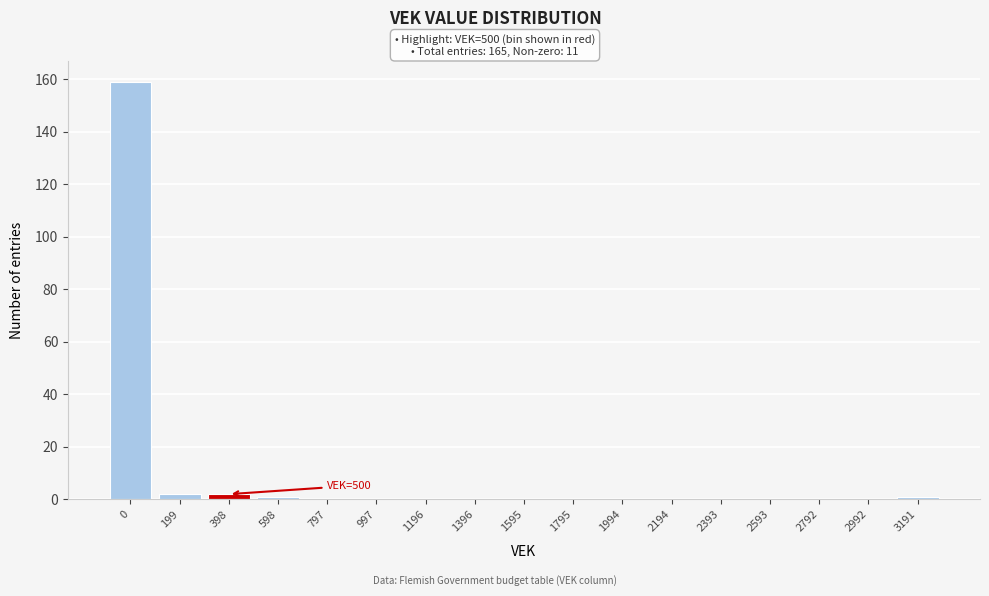

Reading right to left, what are all the values shown in this chart?

3191=1	2992=0	2792=0	2593=0	2393=0	2194=0	1994=0	1795=0	1595=0	1396=0	1196=0	997=0	797=0	598=1	398=2	199=2	0=159